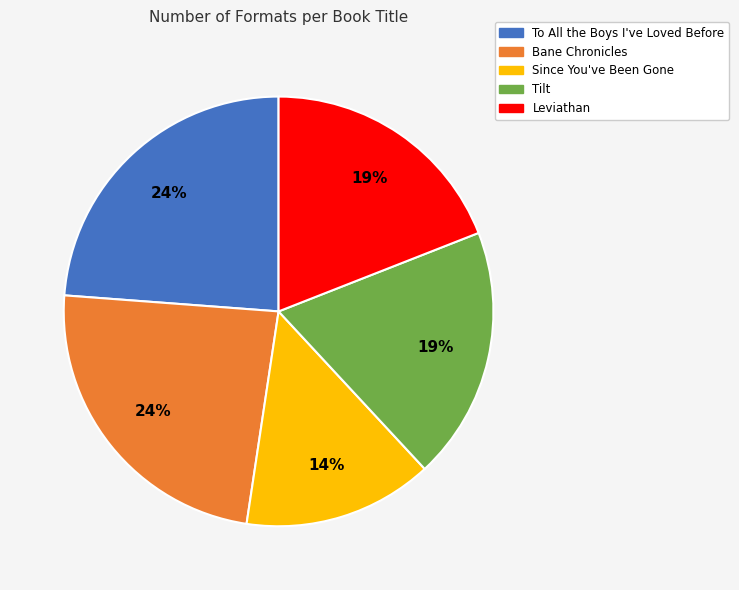

Which slice is the smallest?

Since You've Been Gone